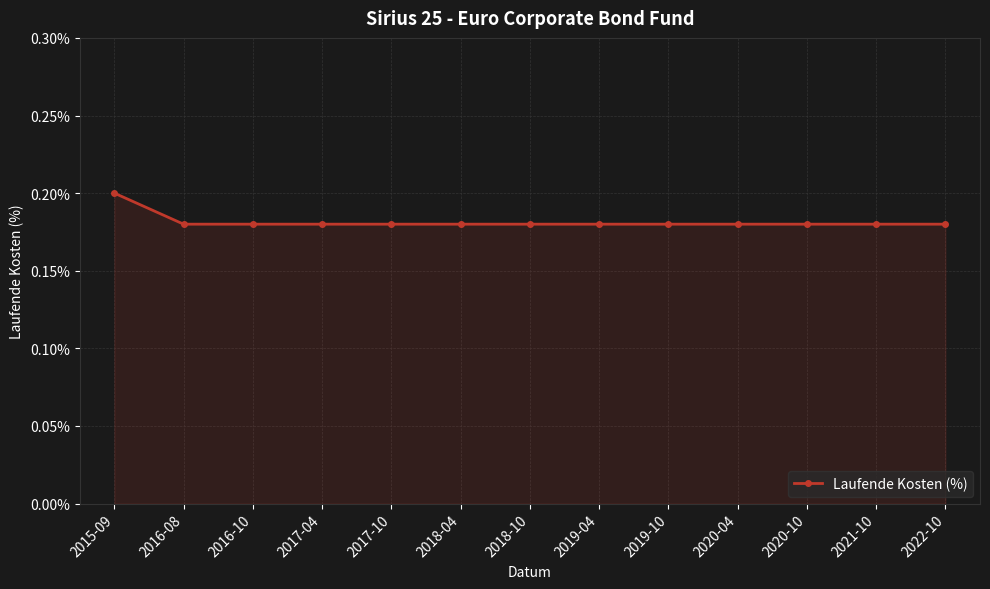

At which category does the chart reach its peak across all series?

2015-09